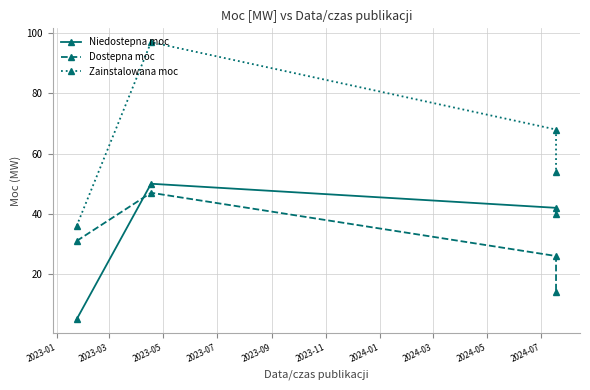

What is the greatest value displayed?

97